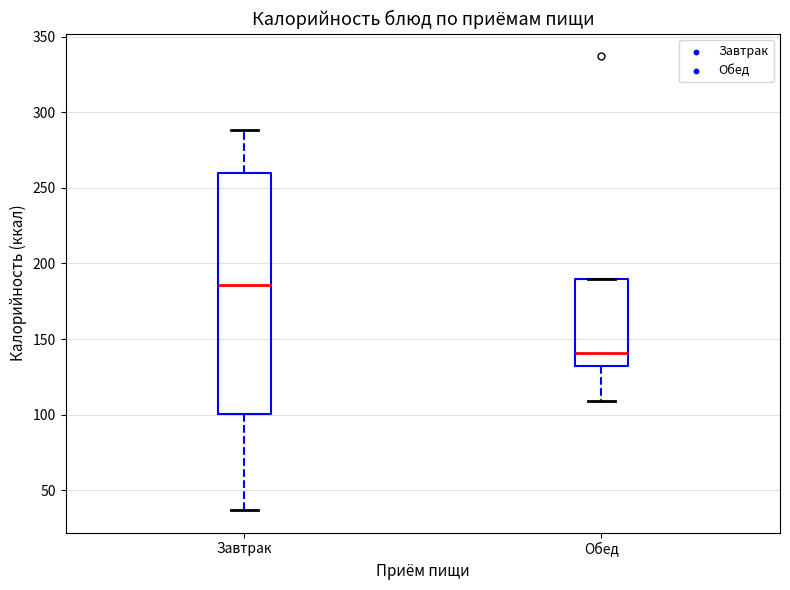

Where does the lower whisker of the box for Завтрак end on the y-axis? The values are not printed on the chart, so give them approximately, as read against the axis.

35